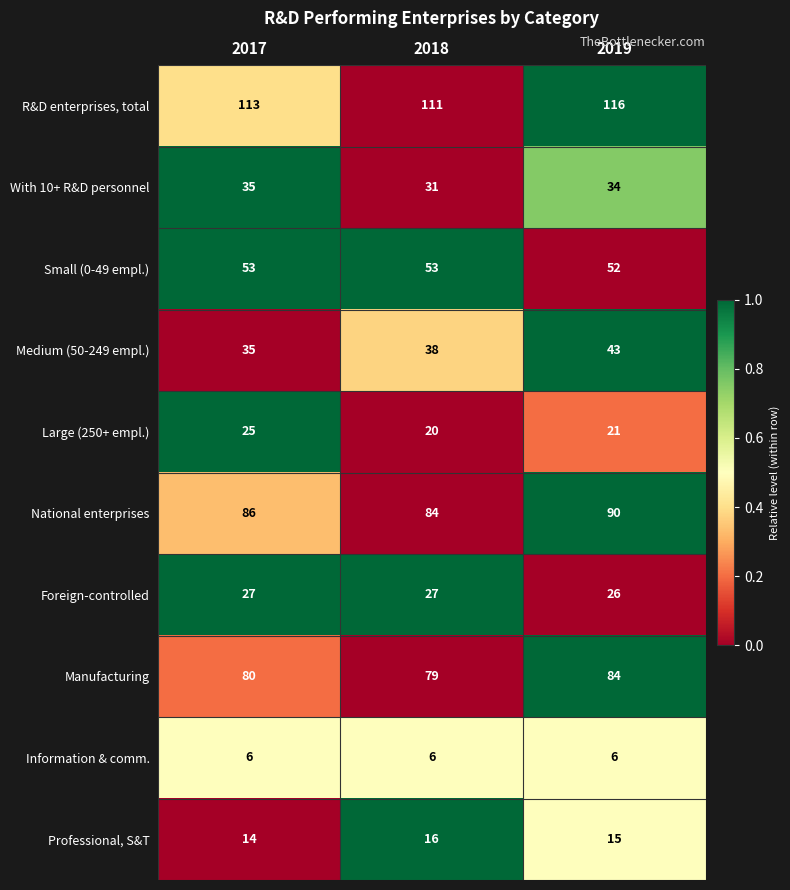

Which series has the largest total across all categories?

R&D enterprises, total